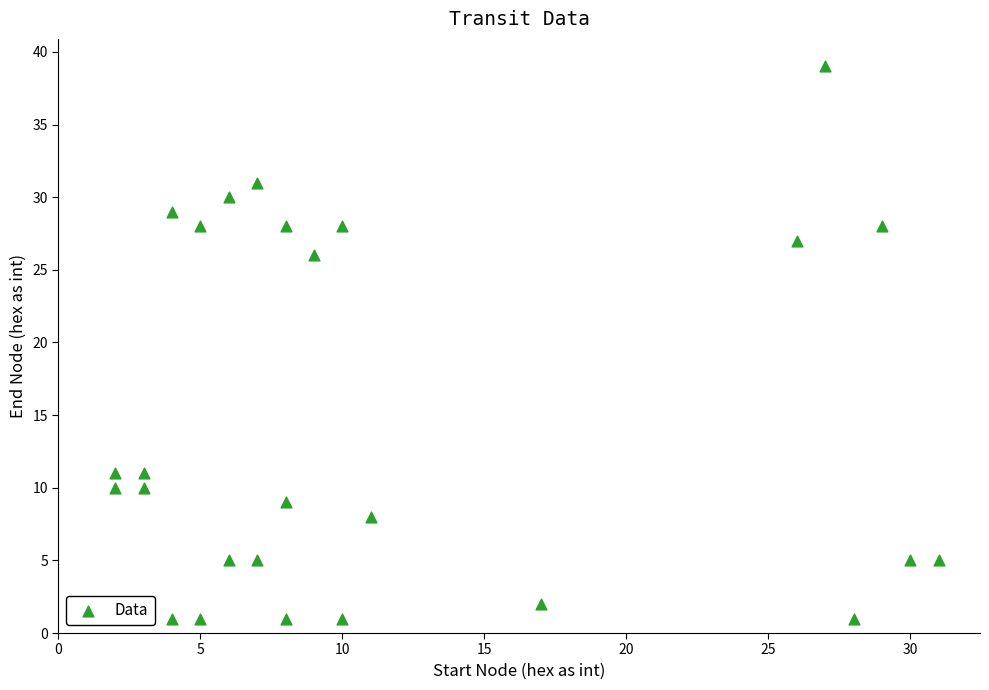

What is the range of Y values (max minus min)?

38